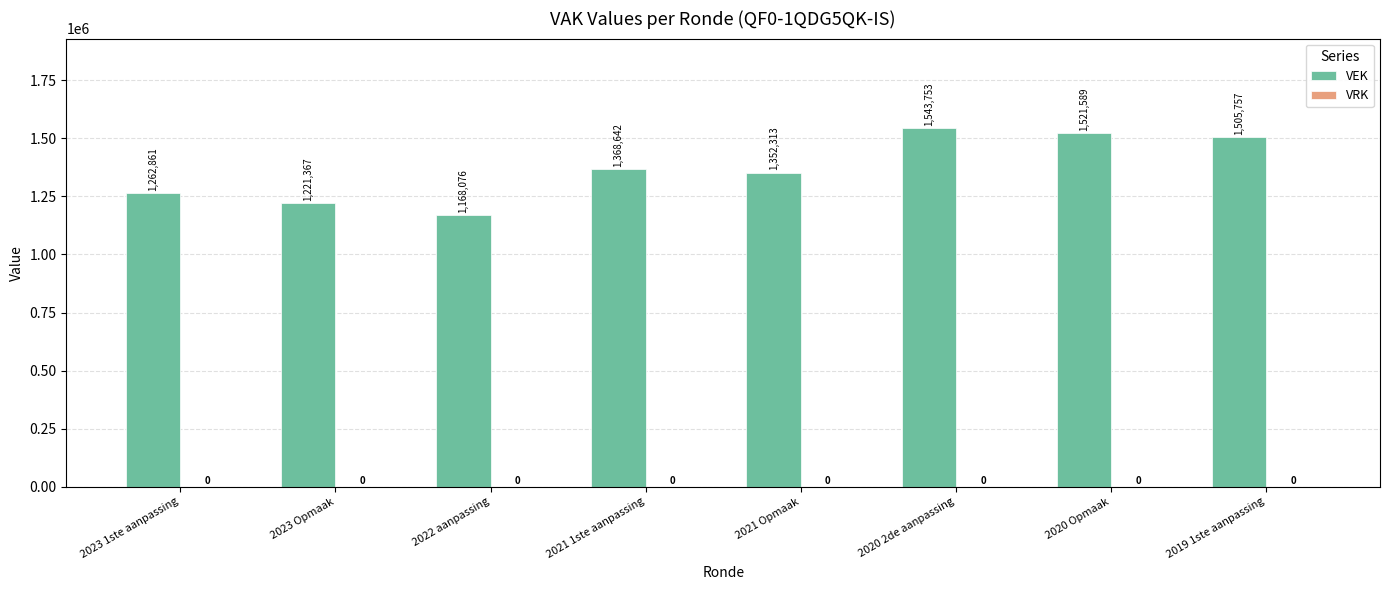

Which label corresponds to the largest value in the chart?

2020 2de aanpassing